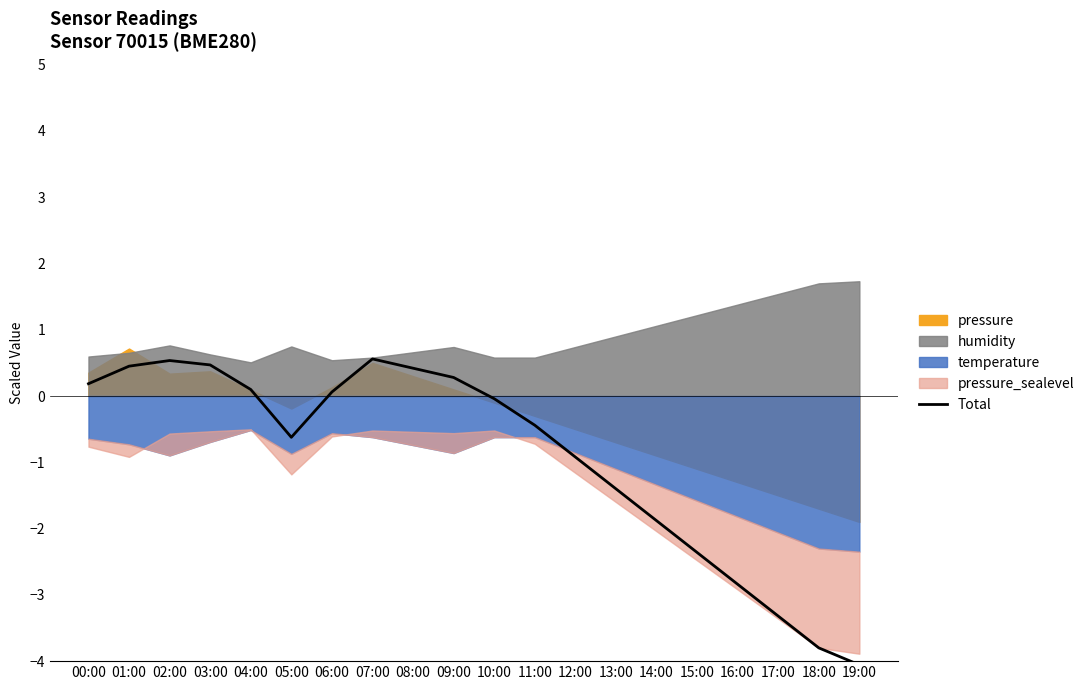

List the labels in order of value, largest first.

07:00, 02:00, 03:00, 01:00, 08:00, 09:00, 00:00, 04:00, 06:00, 10:00, 11:00, 05:00, 12:00, 13:00, 14:00, 15:00, 16:00, 17:00, 18:00, 19:00